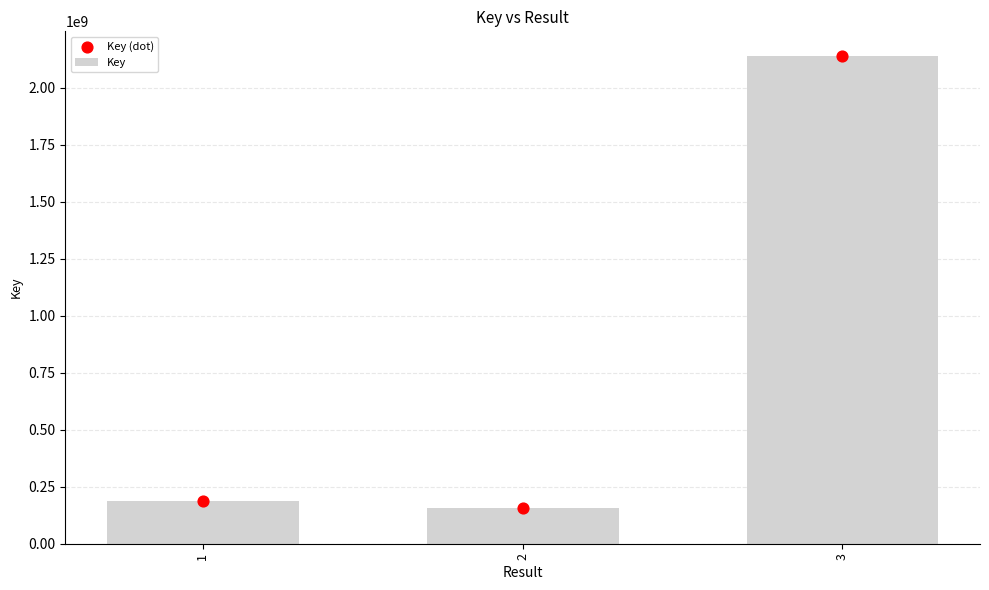

Which series has the largest total across all categories?

Key